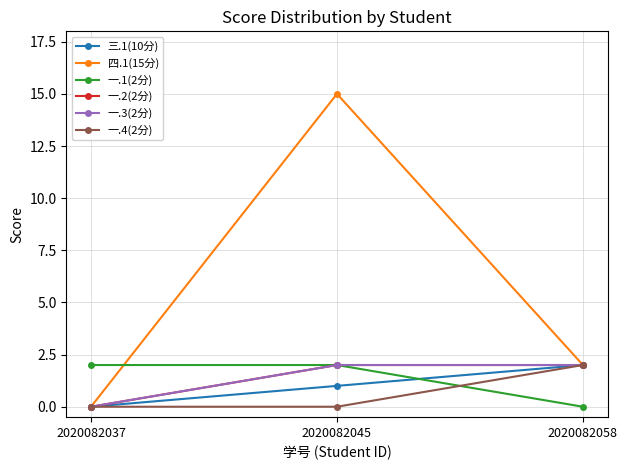

Reading left to right, transcribe all the data shown in this chart.

三.1(10分): 0	1	2
四.1(15分): 0	15	2
一.1(2分): 2	2	0
一.2(2分): 0	2	2
一.3(2分): 0	2	2
一.4(2分): 0	0	2